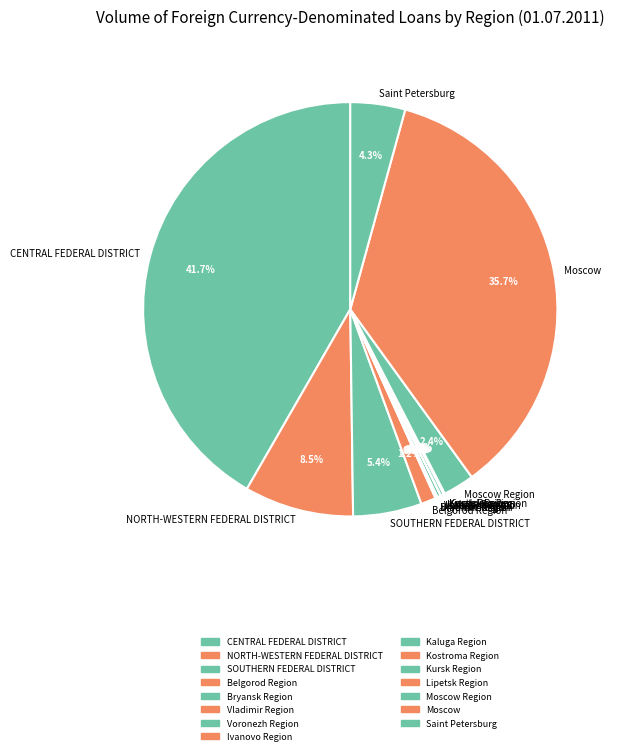

What portion of the pie excludes Moscow?

64.3%